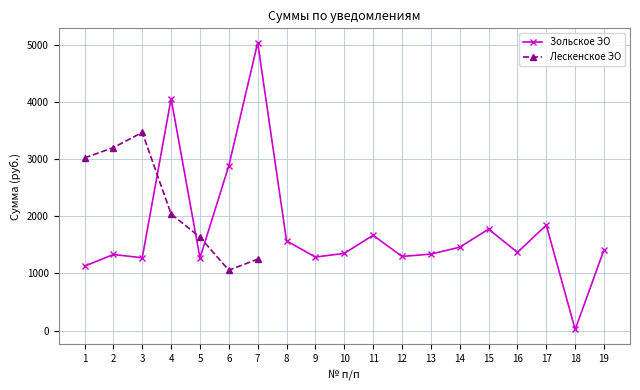

What is the minimum value shown in the chart?

21.9